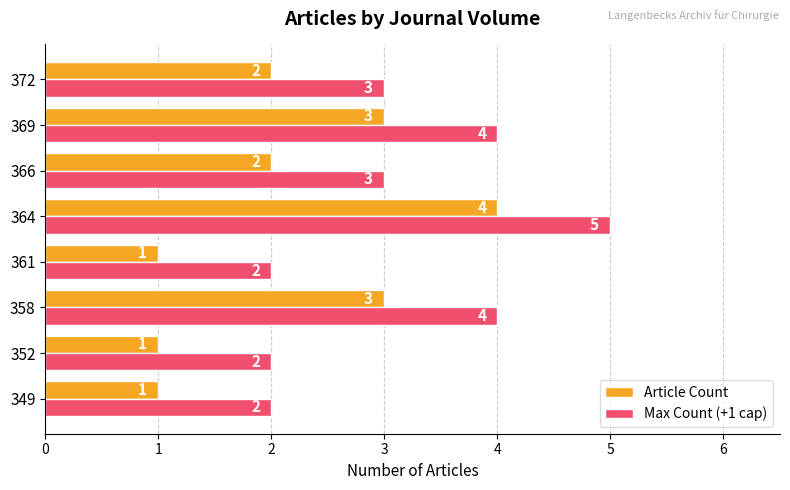

Rank the series at 364 from lowest to highest value.

Article Count, Max Count (+1 cap)